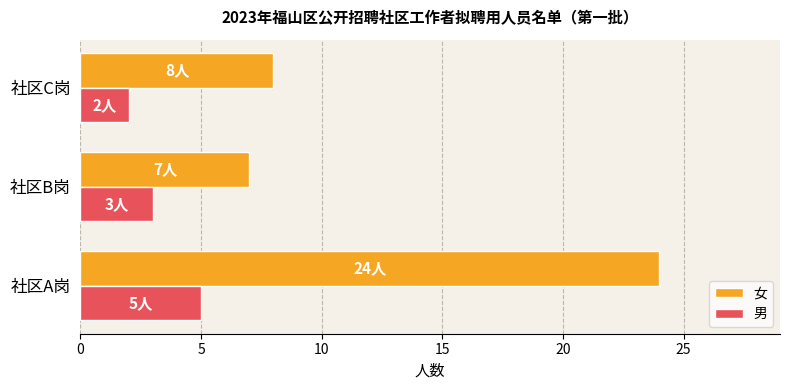

What is the difference between the maximum and minimum values in the 女 series?

17